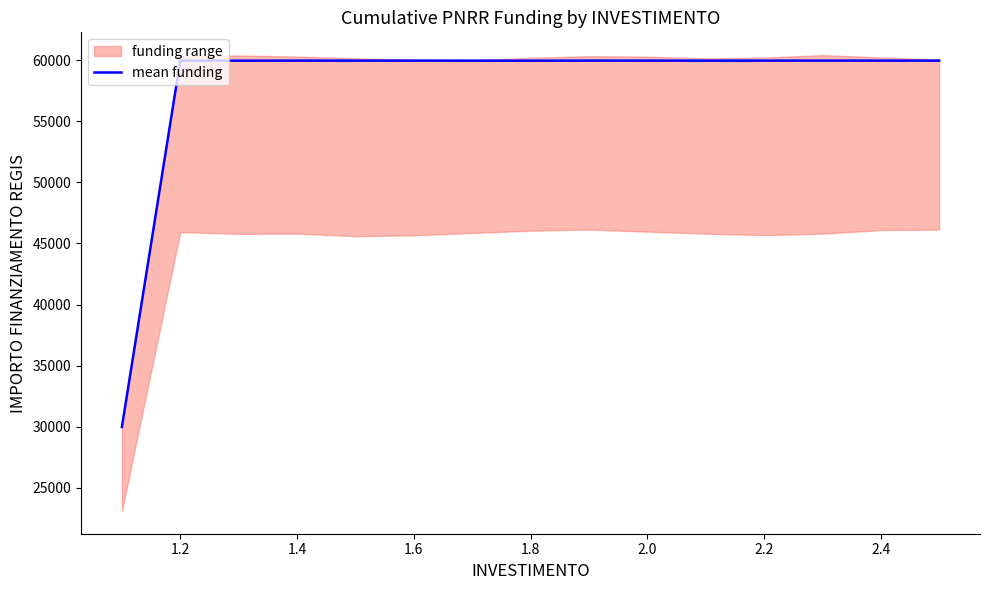

How many data points are above 59966?

1